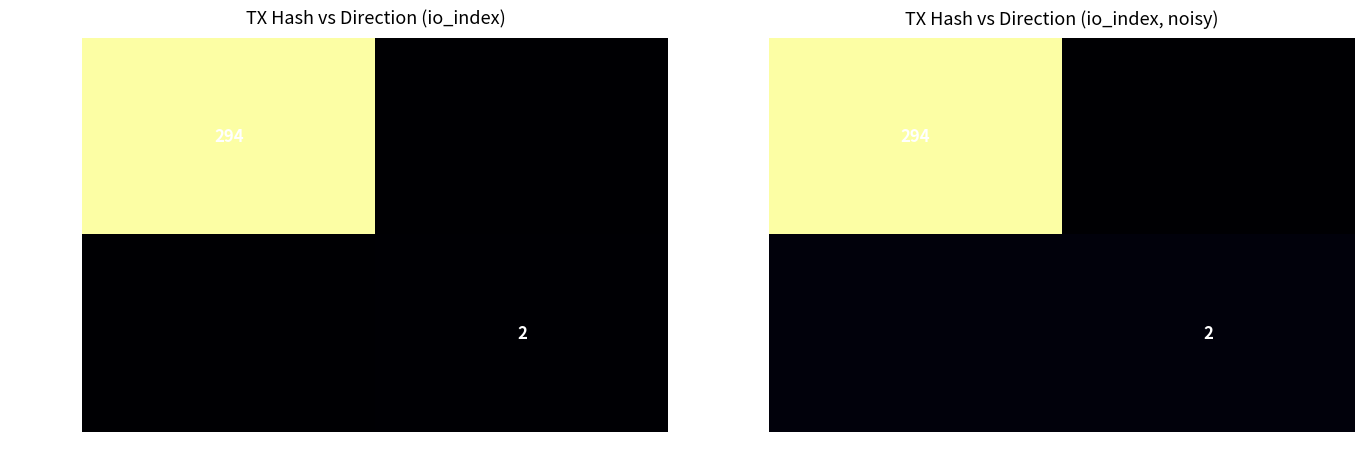

What is the lowest value of the 711fdfd6… series?

6.6